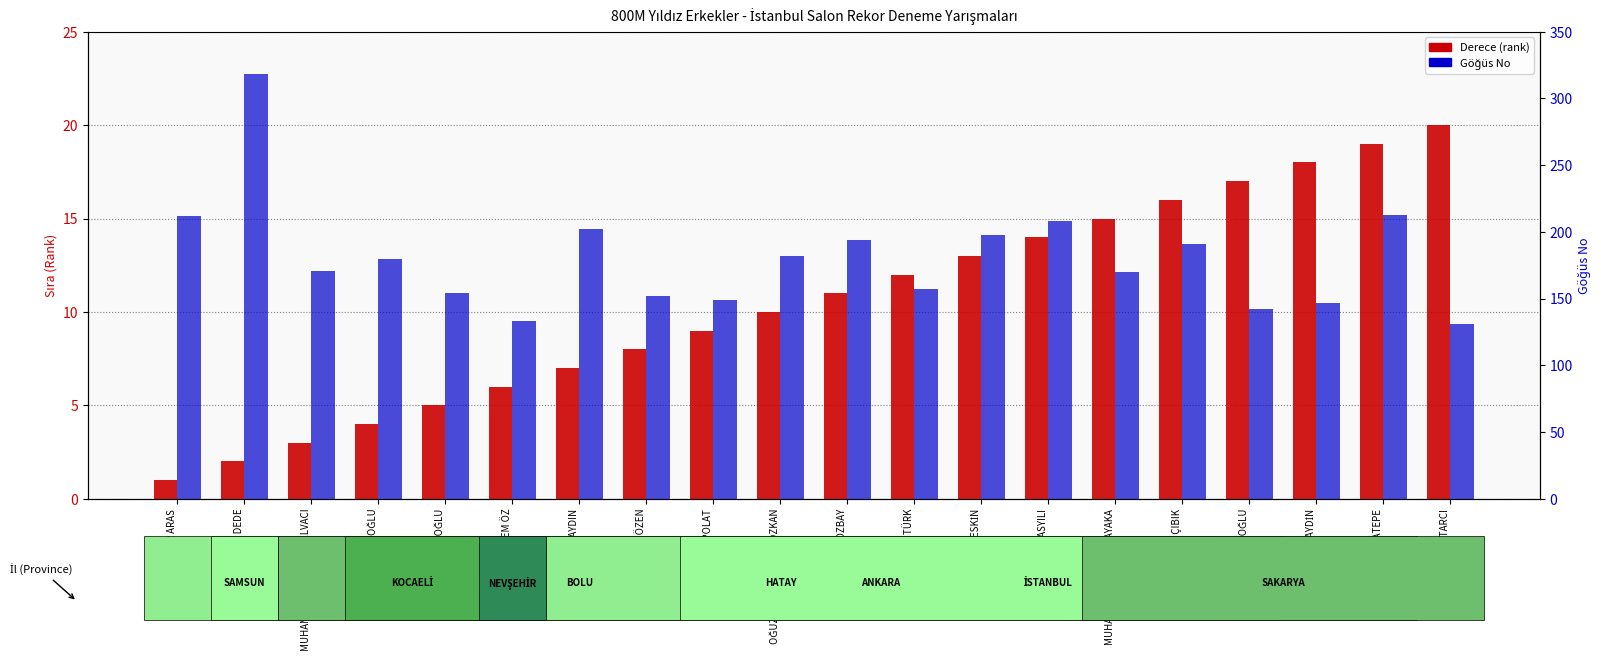

How many values in the Derece (rank) series exceed 11?

9